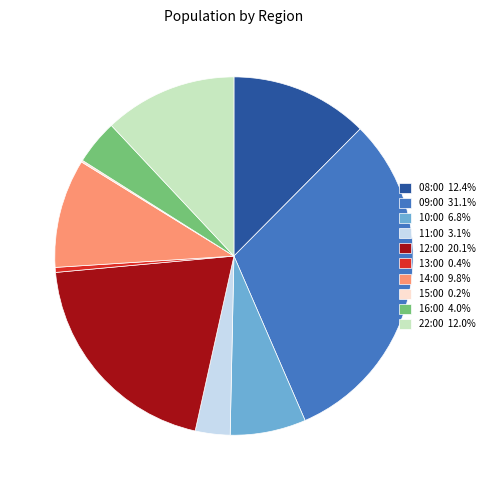

Is there any slice that represents more than half of the pie?

No